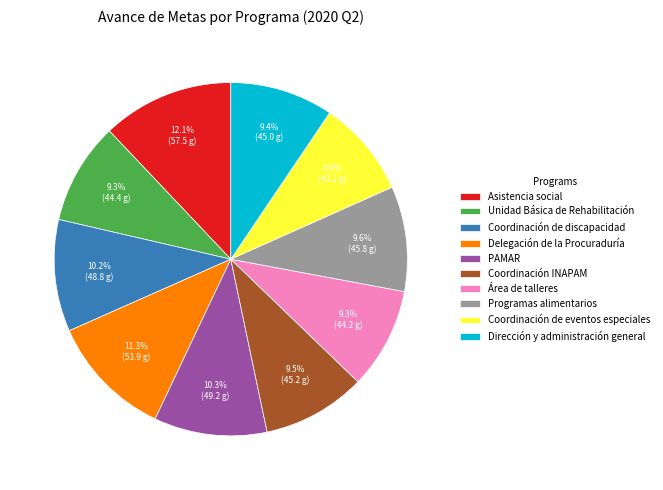

Do PAMAR and Coordinación INAPAM together represent more than half of the pie?

No